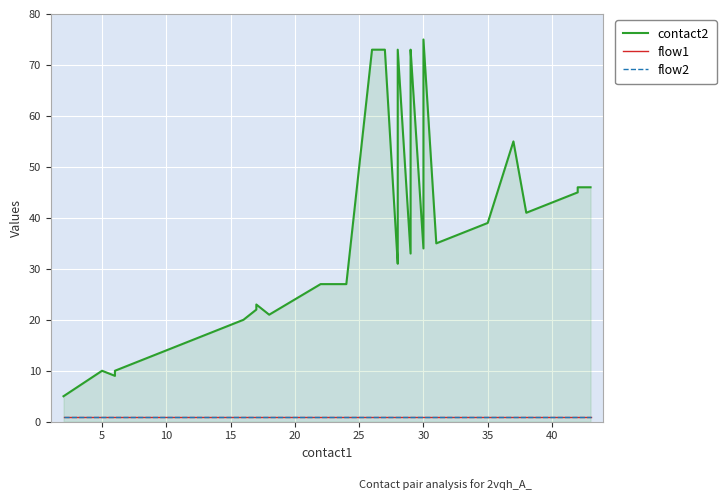

Rank the series at 10 from highest to lowest value.

contact2, flow1, flow2